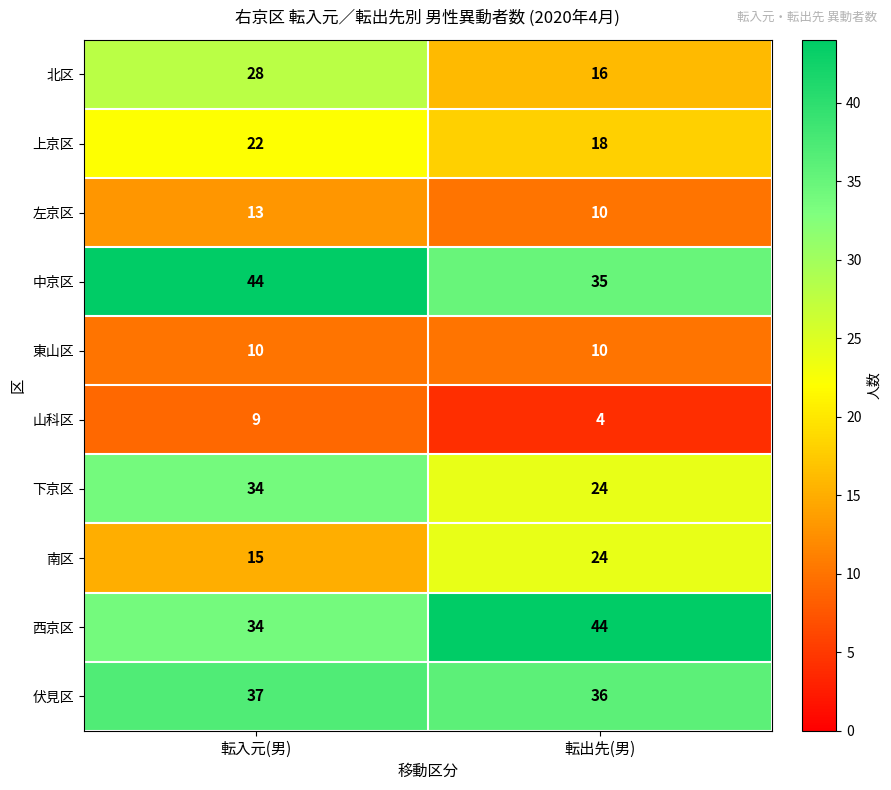

Read the 南区 value at 転出先(男).

24